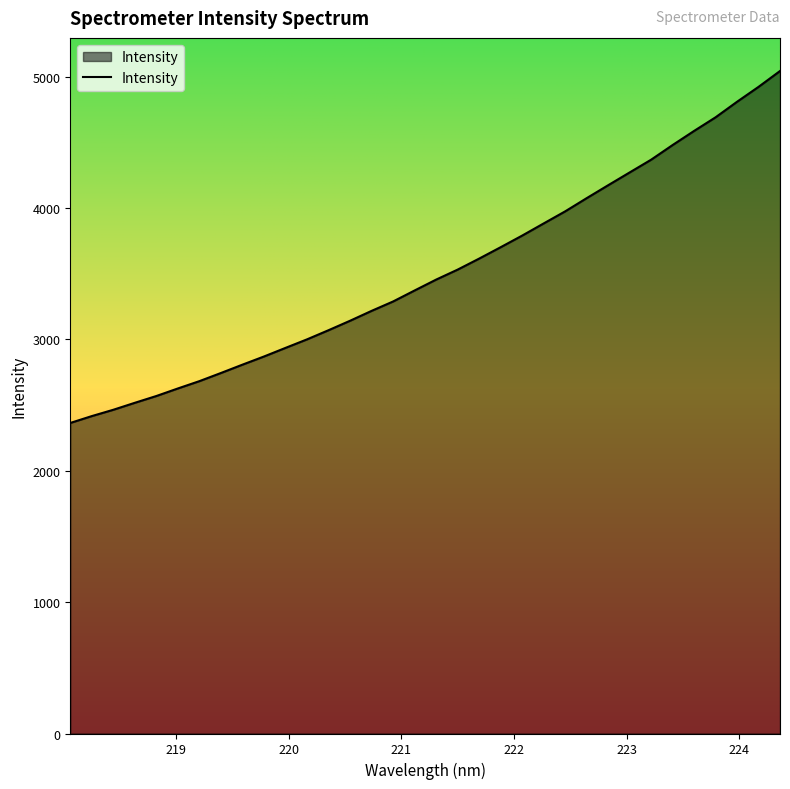

What is the difference between the maximum and minimum values?

2678.6